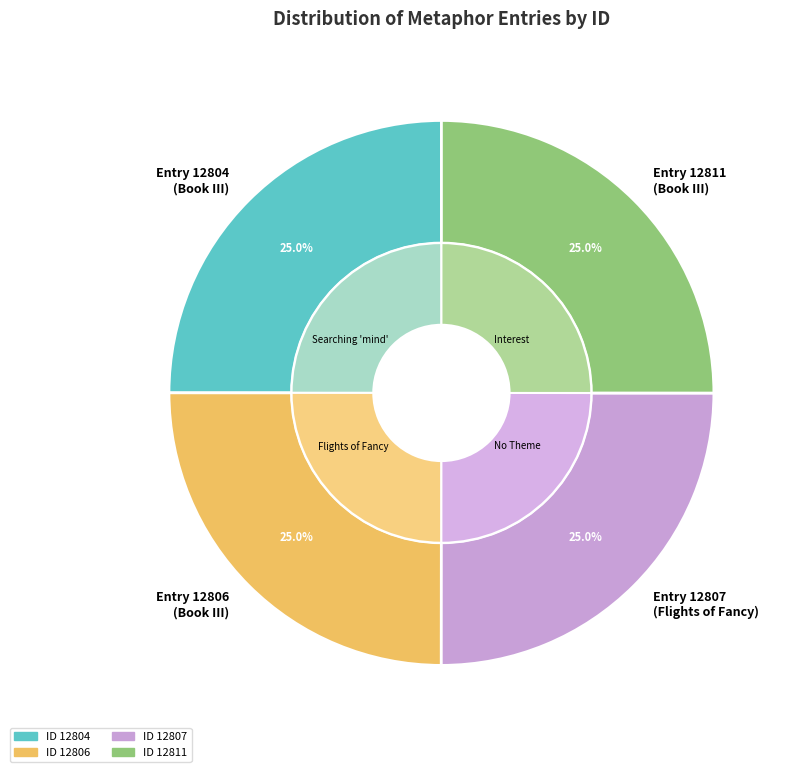

Rank the categories by value from lowest to highest.

12804, 12806, 12807, 12811